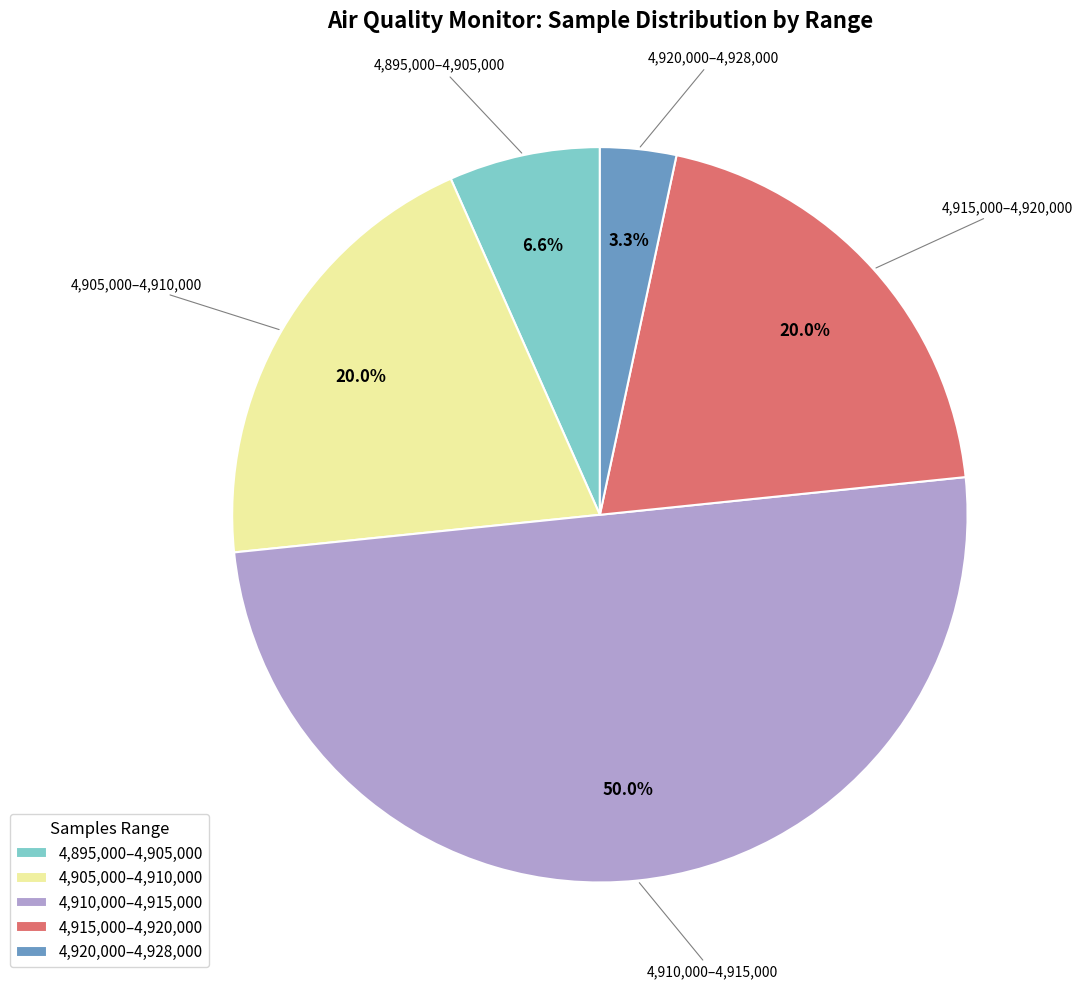

What is the largest slice in the pie chart?

4,910,000–4,915,000